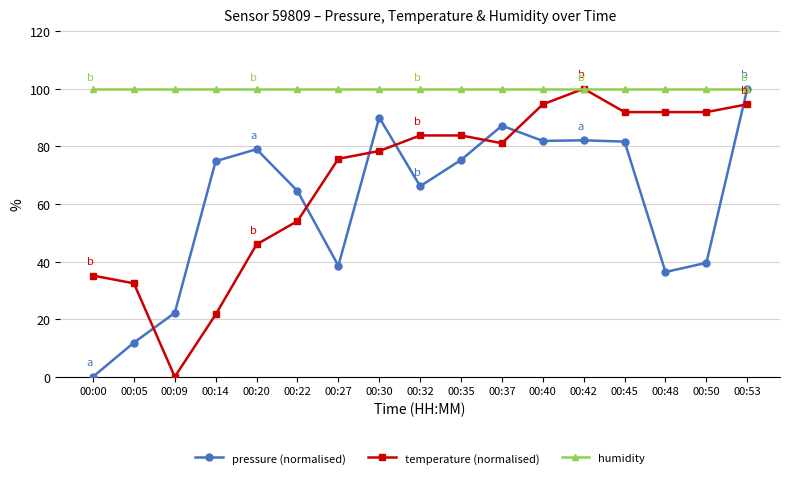

True or false: pressure (normalised) and temperature (normalised) cross at least once.

True